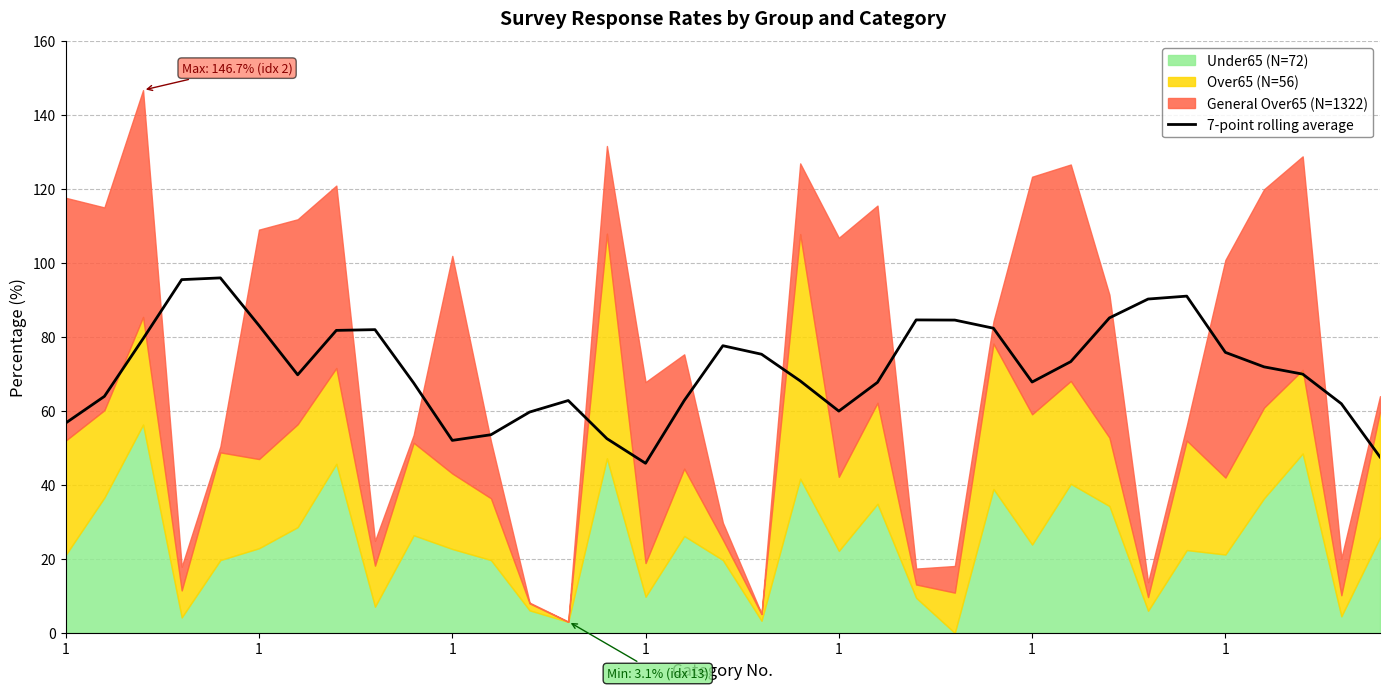

The chart shows a value of 76.2 at 1. True or false?

False